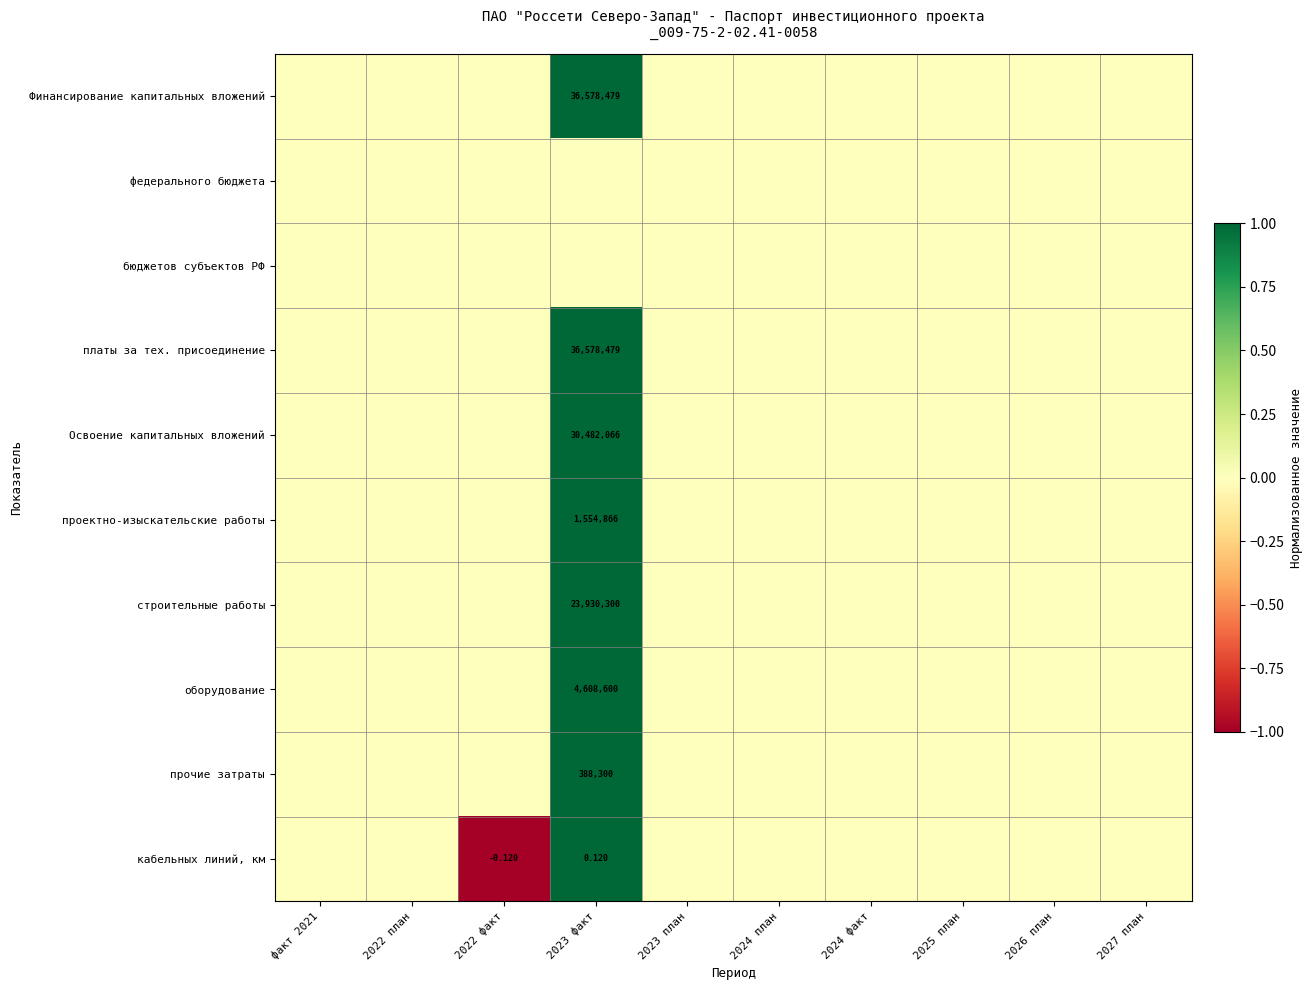

What is the difference between the maximum and minimum values in the платы за тех. присоединение series?

1